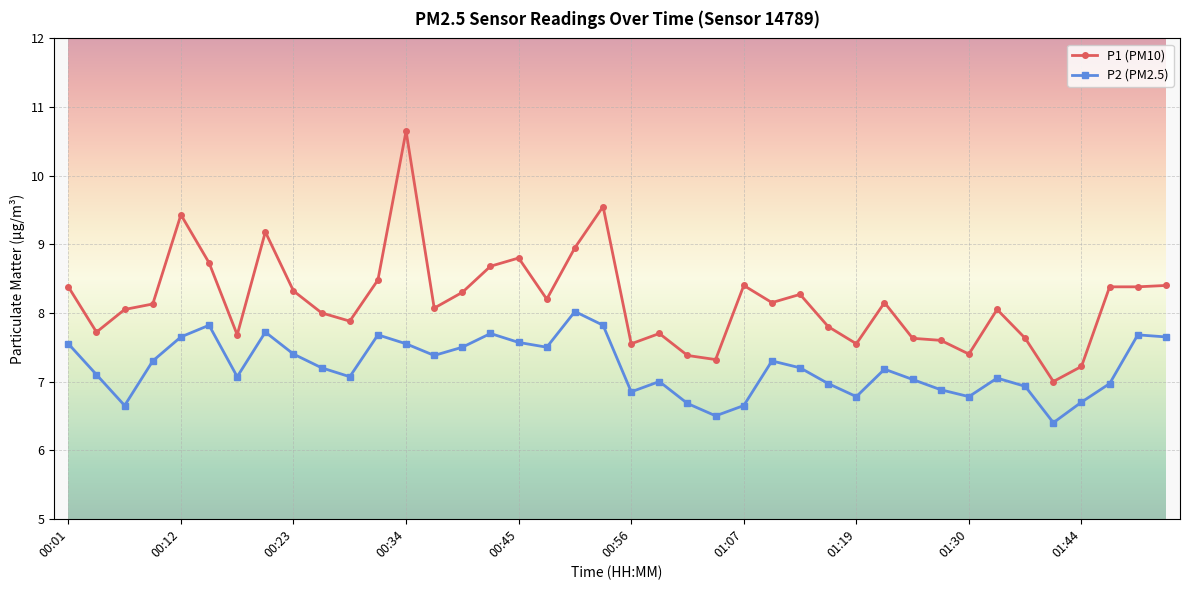

How many data points does each series have?

40